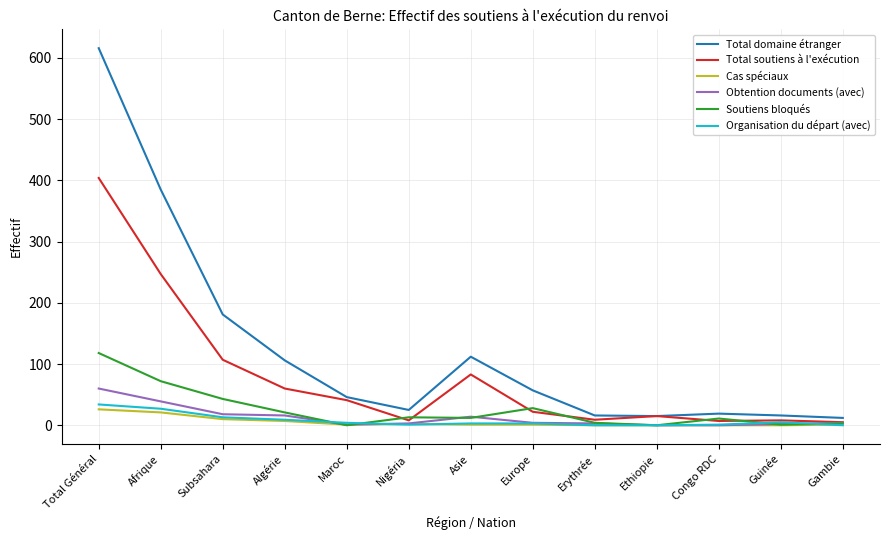

True or false: Total domaine étranger and Obtention documents (avec) intersect in this chart.

False